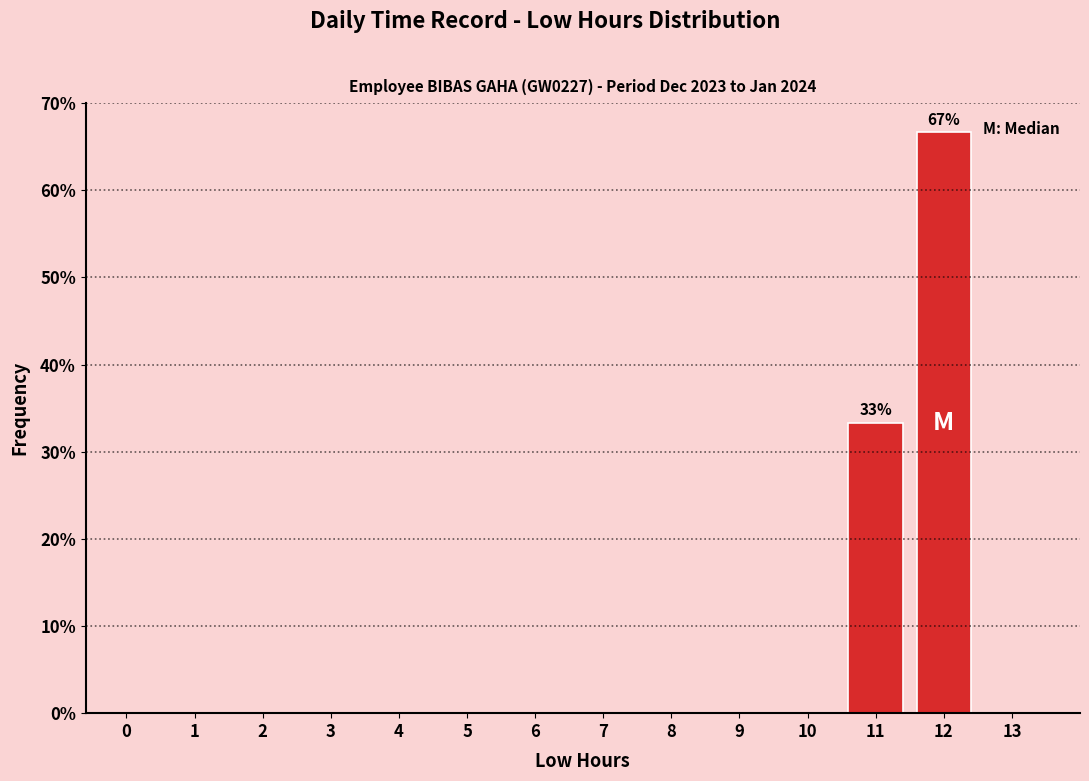

Reading left to right, transcribe all the data shown in this chart.

0=0.0	1=0.0	2=0.0	3=0.0	4=0.0	5=0.0	6=0.0	7=0.0	8=0.0	9=0.0	10=0.0	11=33.3	12=66.7	13=0.0